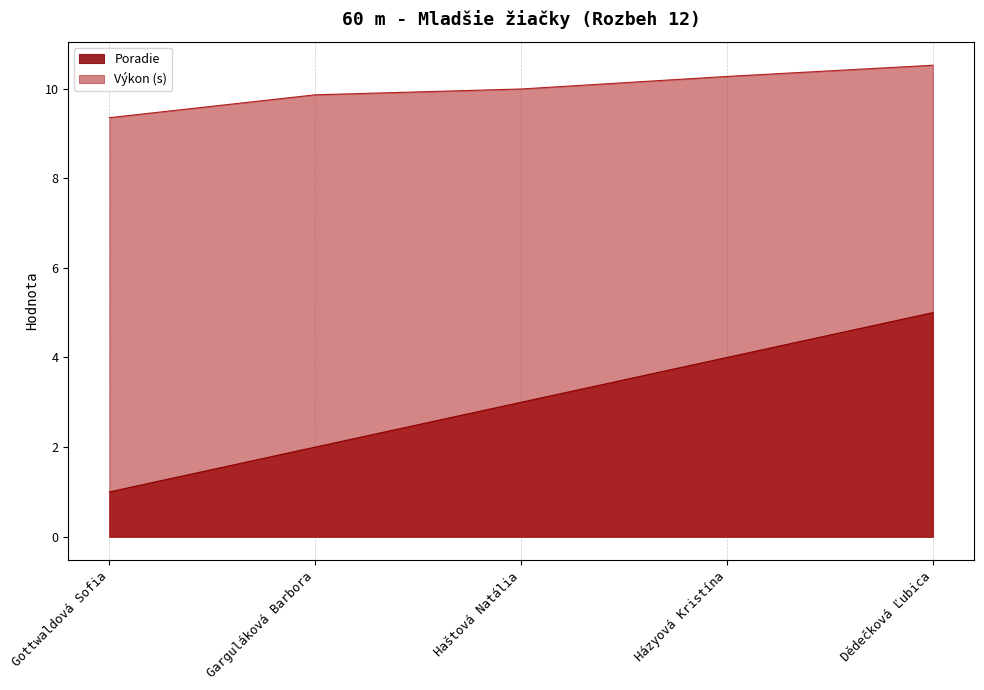

True or false: Poradie and Výkon intersect in this chart.

False